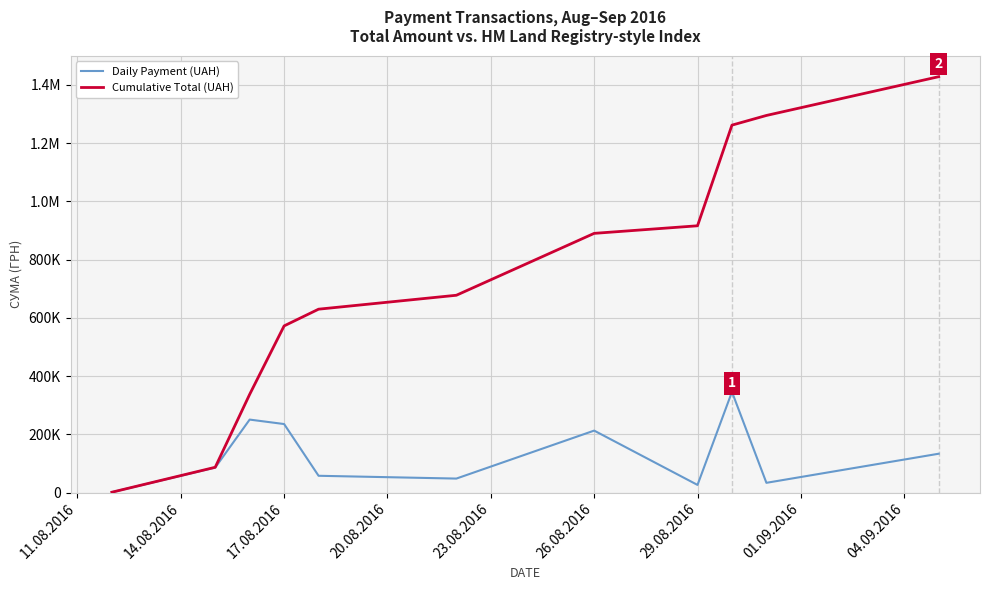

Does the chart display data point markers on the line(s)?

No